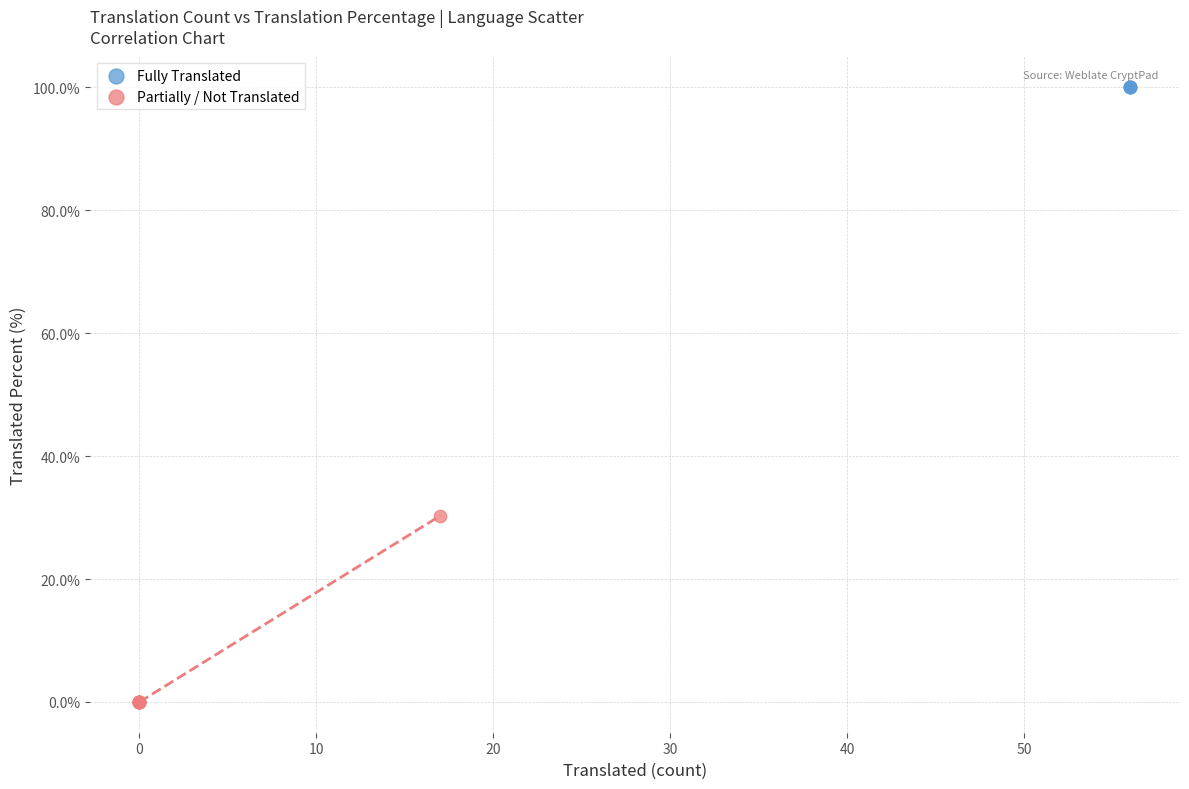

What are all the series names shown in the legend?

Fully Translated, Partially / Not Translated